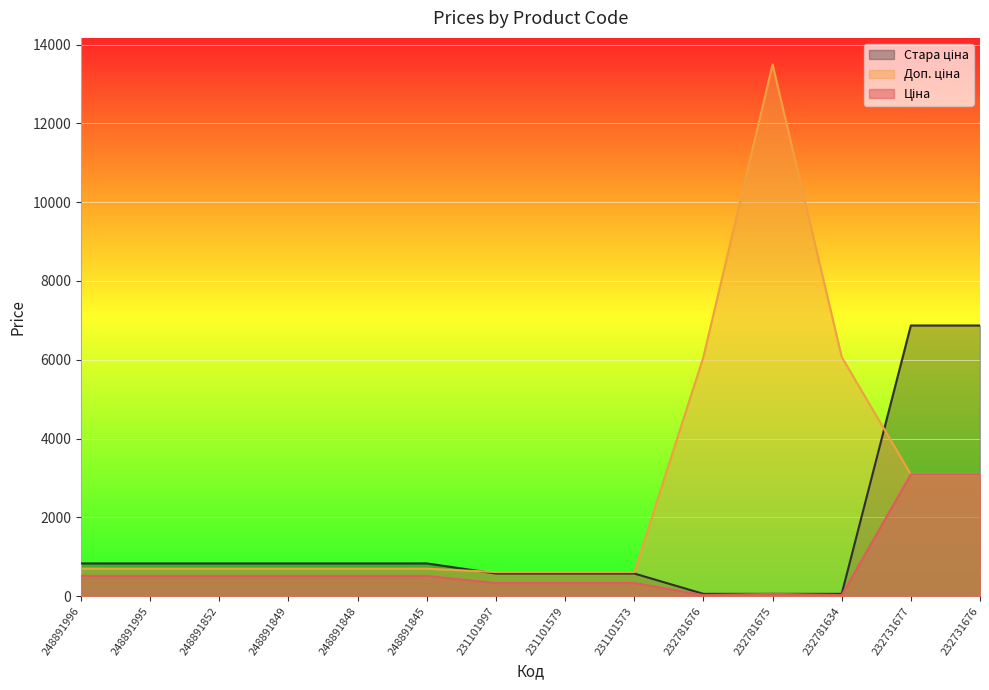

Does the chart display data point markers on the line(s)?

No